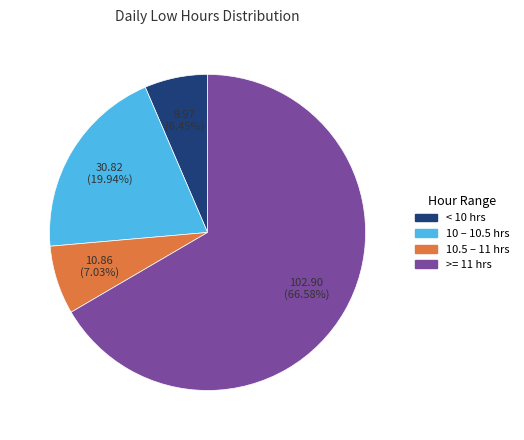

Count the number of slices in the pie.

4